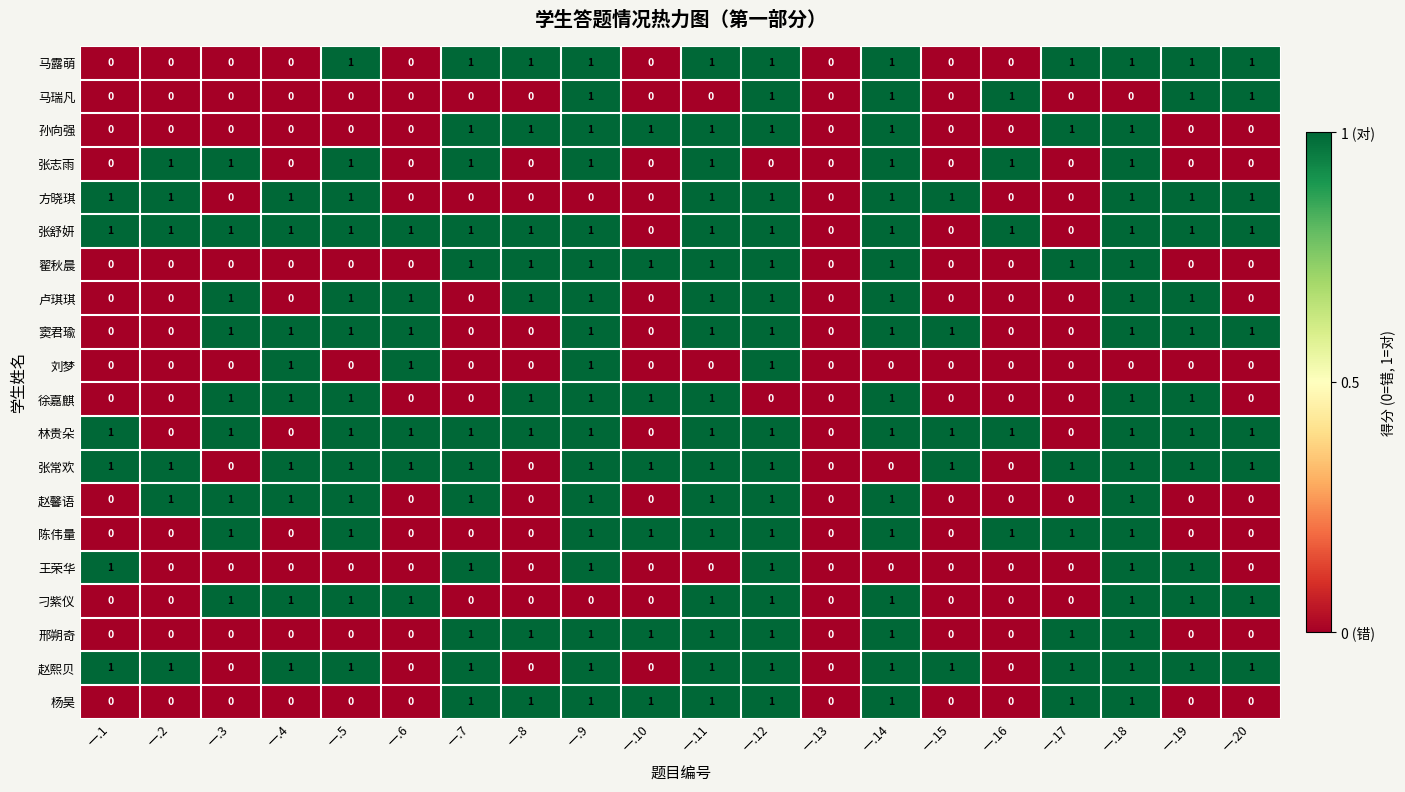

Which series has the largest total across all categories?

张舒妍